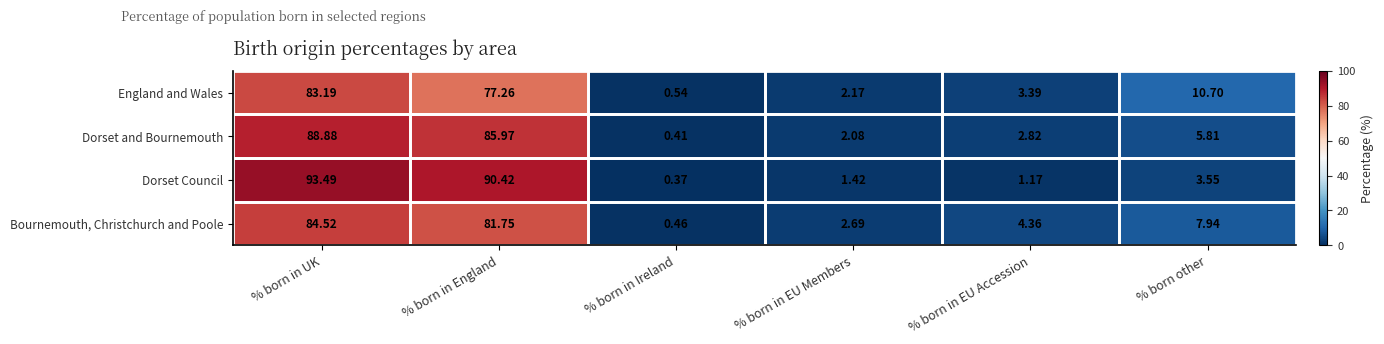

How many values in the Dorset Council series are below 3?

3